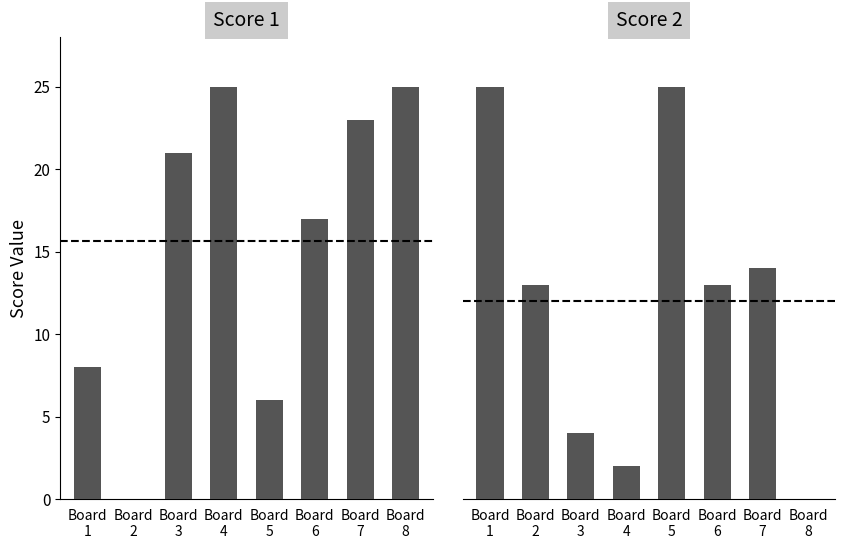

Reading left to right, extract all data points from this chart.

Score 1: Board
1=8	Board
2=0	Board
3=21	Board
4=25	Board
5=6	Board
6=17	Board
7=23	Board
8=25
Score 2: Board
1=25	Board
2=13	Board
3=4	Board
4=2	Board
5=25	Board
6=13	Board
7=14	Board
8=0